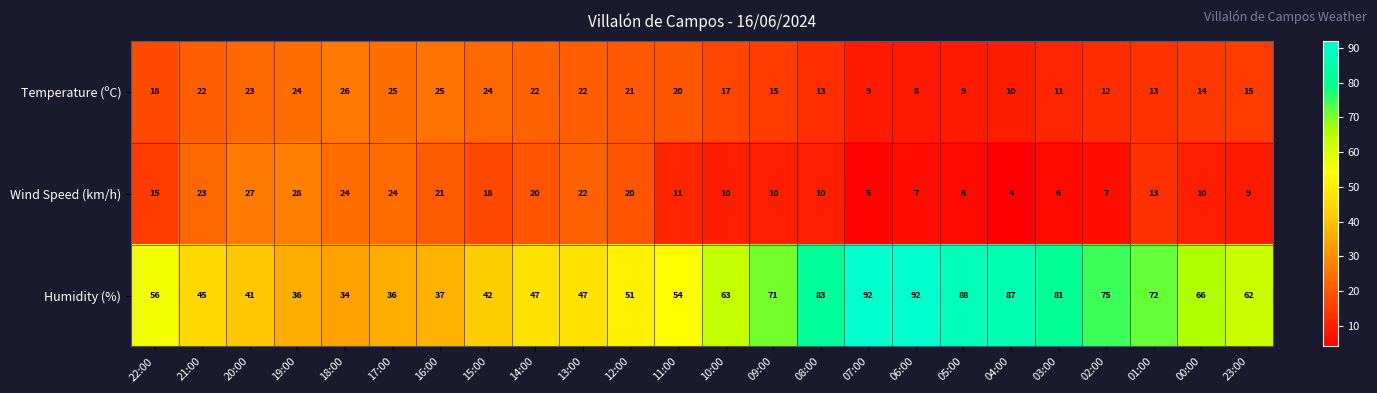

True or false: Humidity (%) has a value of 155 at 04:00.

False